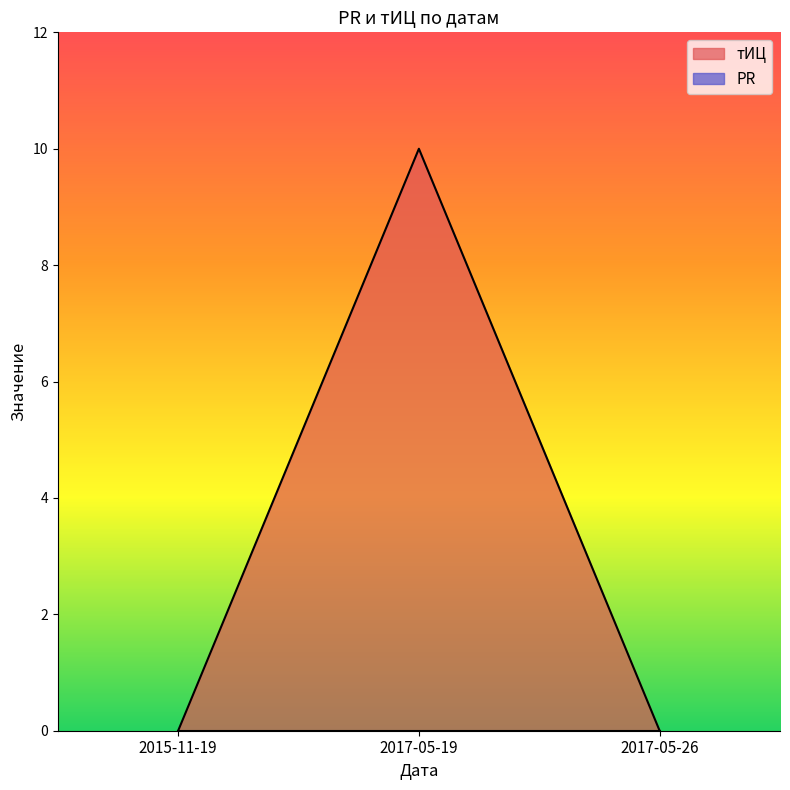

Is it true that the value at 2017-05-19 is 10?

True